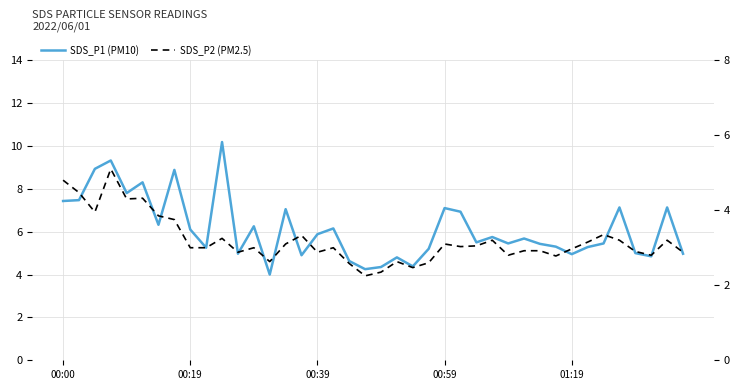

How many data points in SDS_P1 (PM10) are above 5?

28